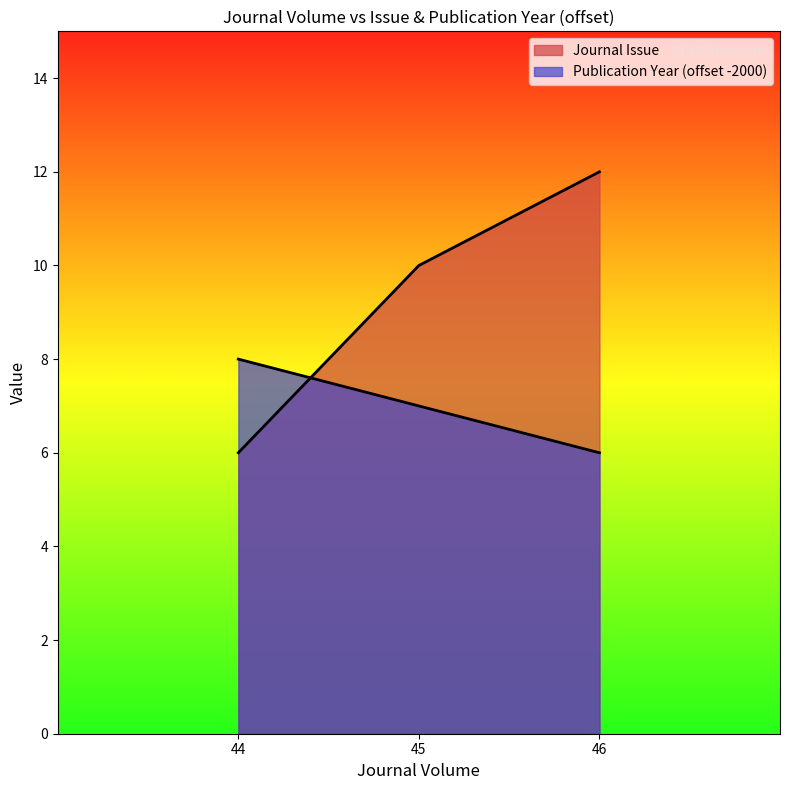

At which label does Journal Issue first exceed 10?

46